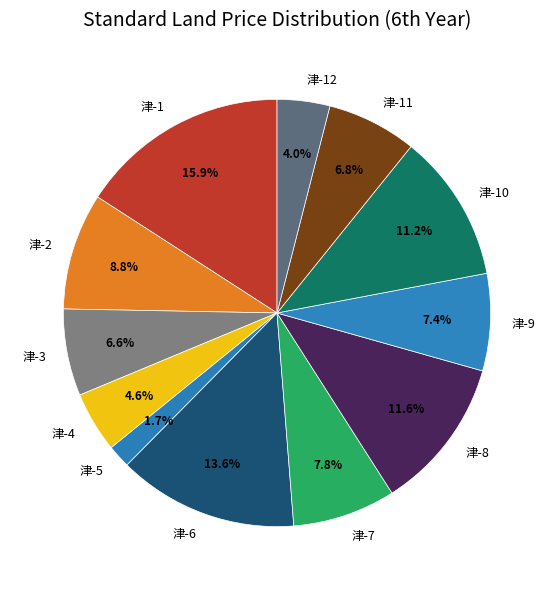

Is it true that 津-8 is 12% of the pie?

True